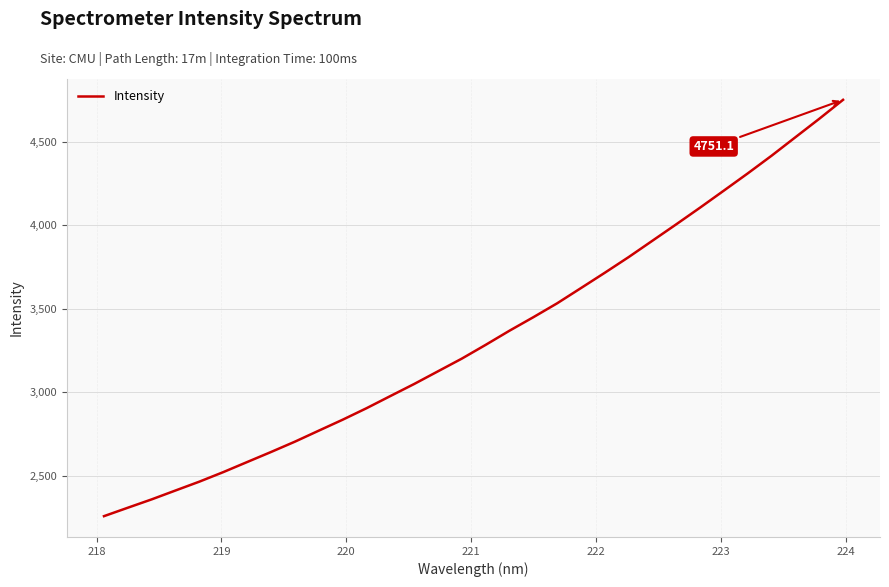

What is the greatest value displayed?

4751.1